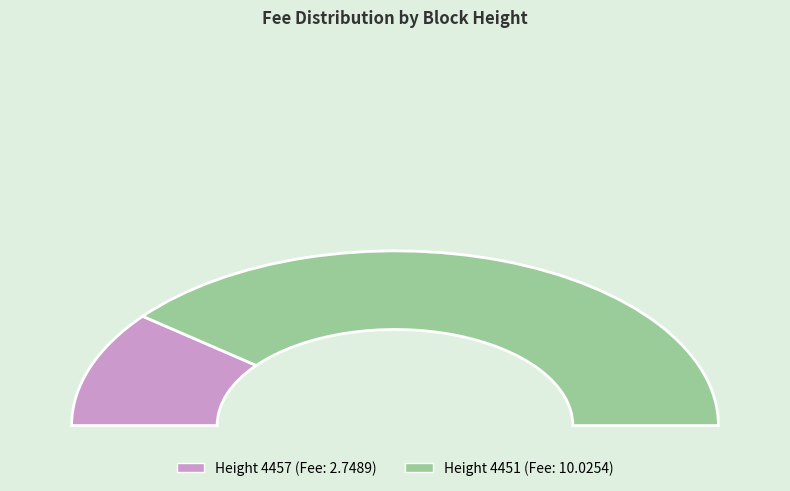

Count the number of slices in the pie.

2